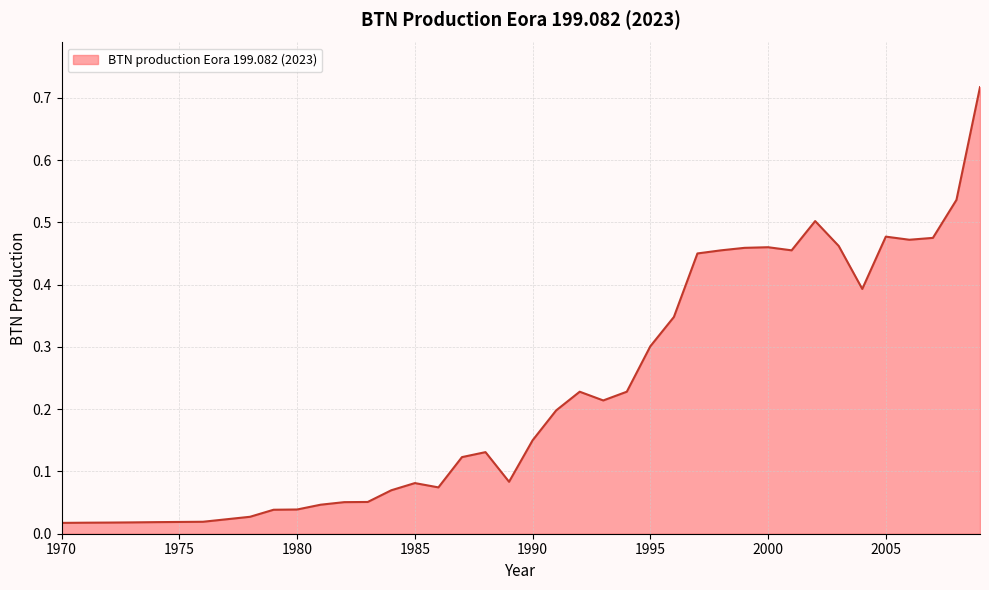

True or false: the data has more than 1 interior local peaks.

True